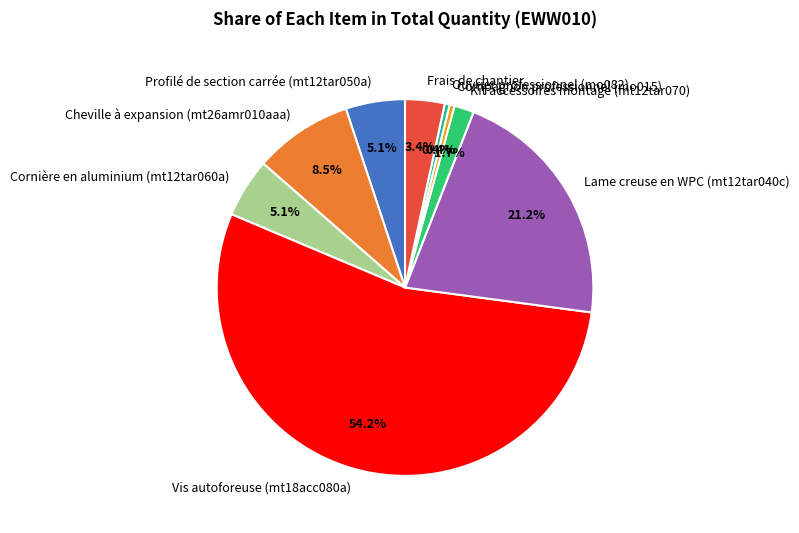

Between Lame creuse en WPC (mt12tar040c) and Kit accessoires montage (mt12tar070), which is larger?

Lame creuse en WPC (mt12tar040c)